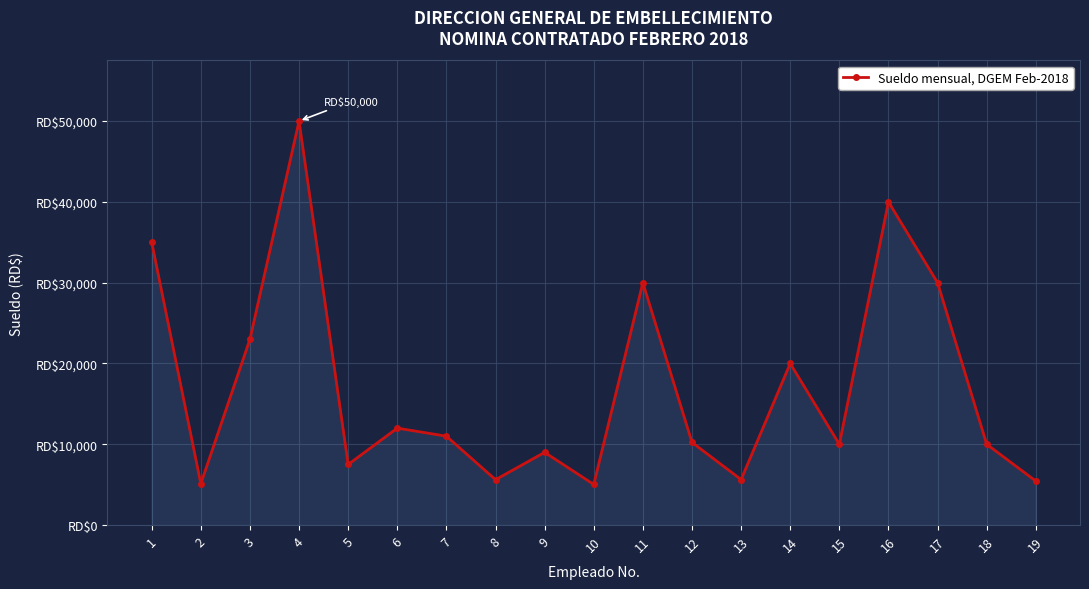

Is this an area chart (filled region under the line)?

Yes